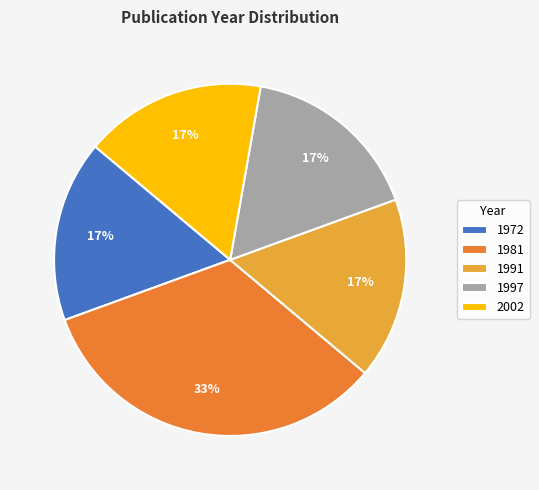

Does any single category account for the majority?

No